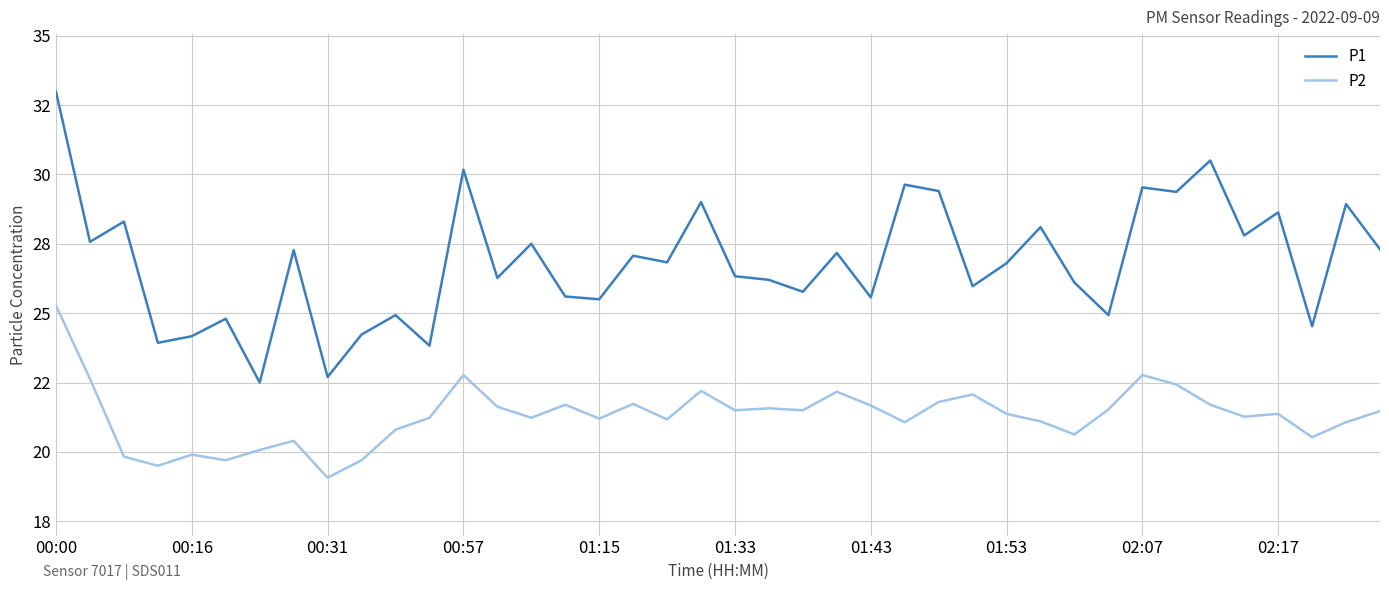

Does the chart display data point markers on the line(s)?

No